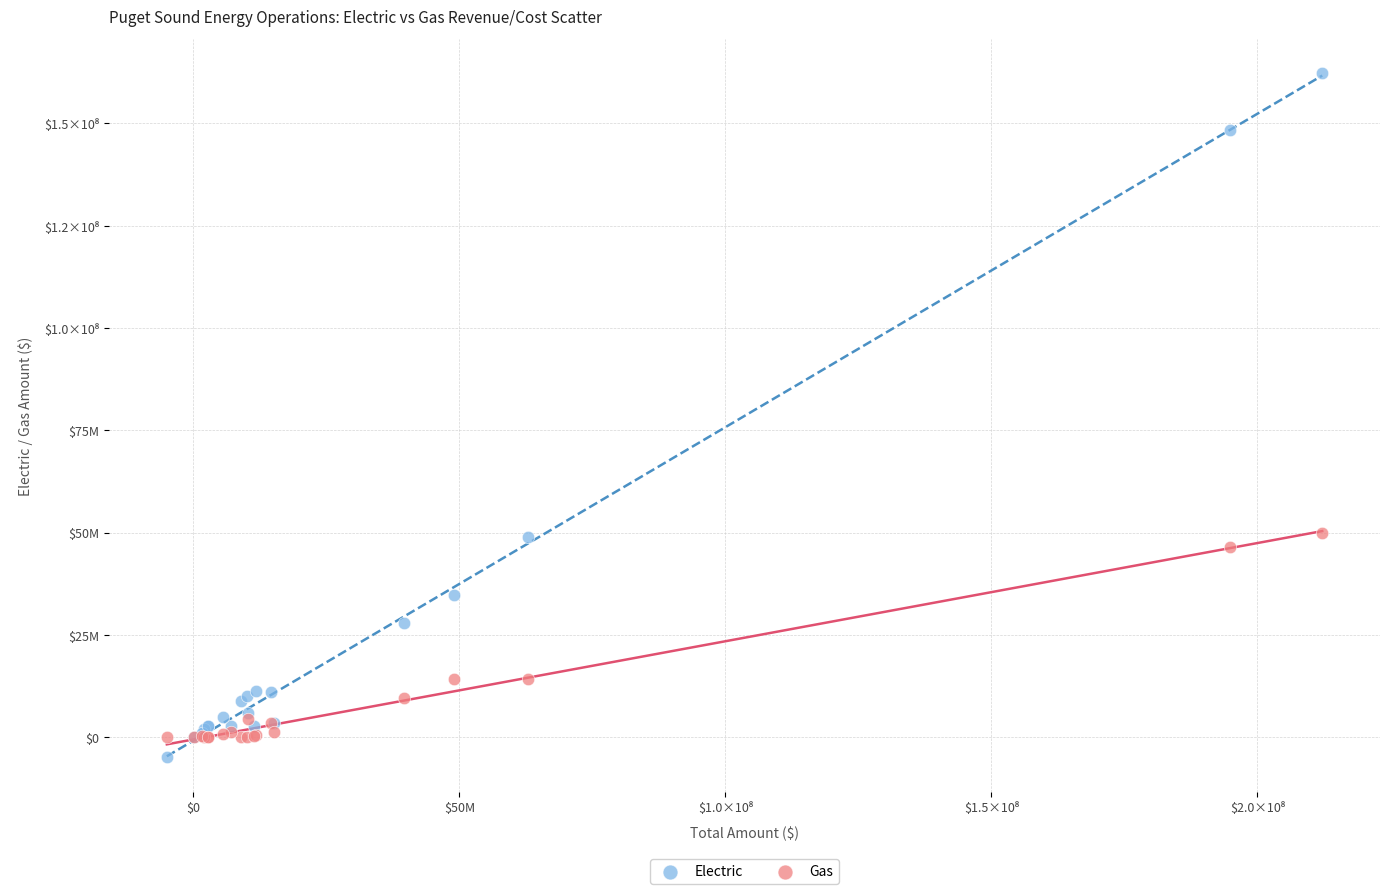

Which series reaches the minimum Y coordinate?

Electric